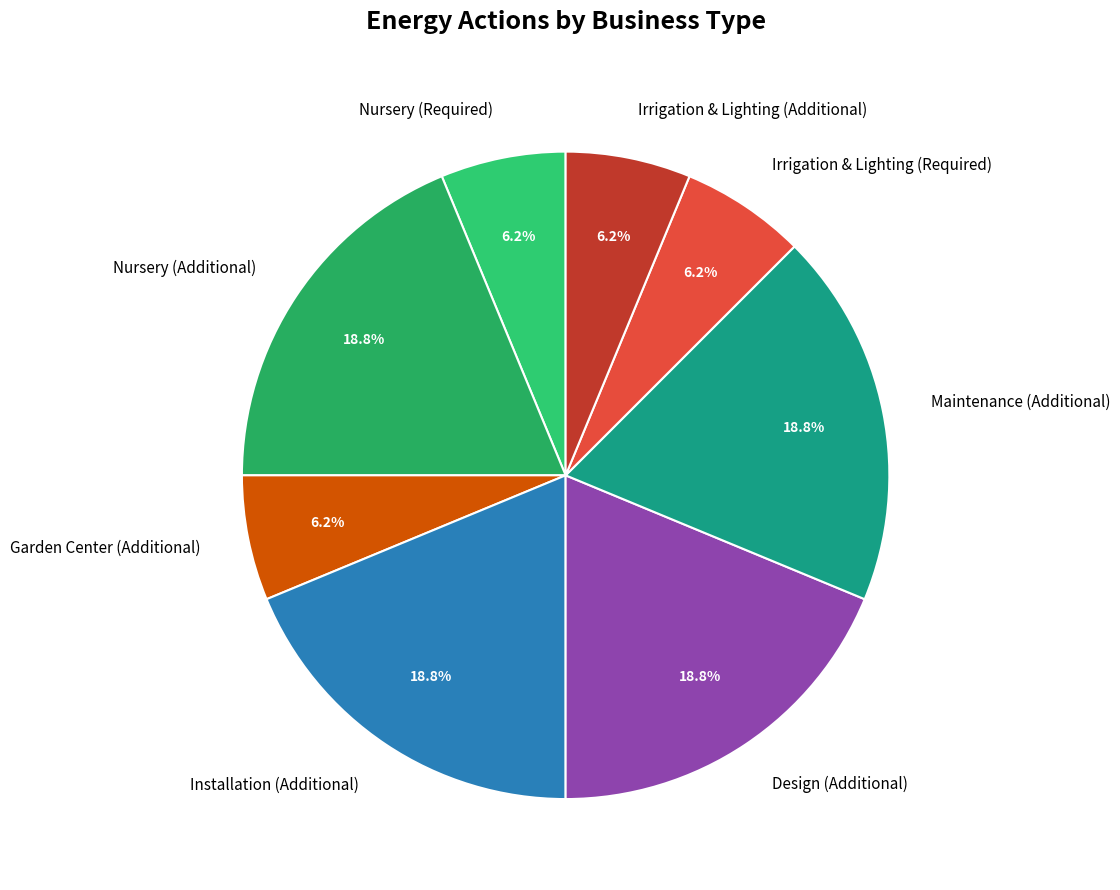

Combined, do Irrigation & Lighting (Additional) and Installation (Additional) account for over 50%?

No